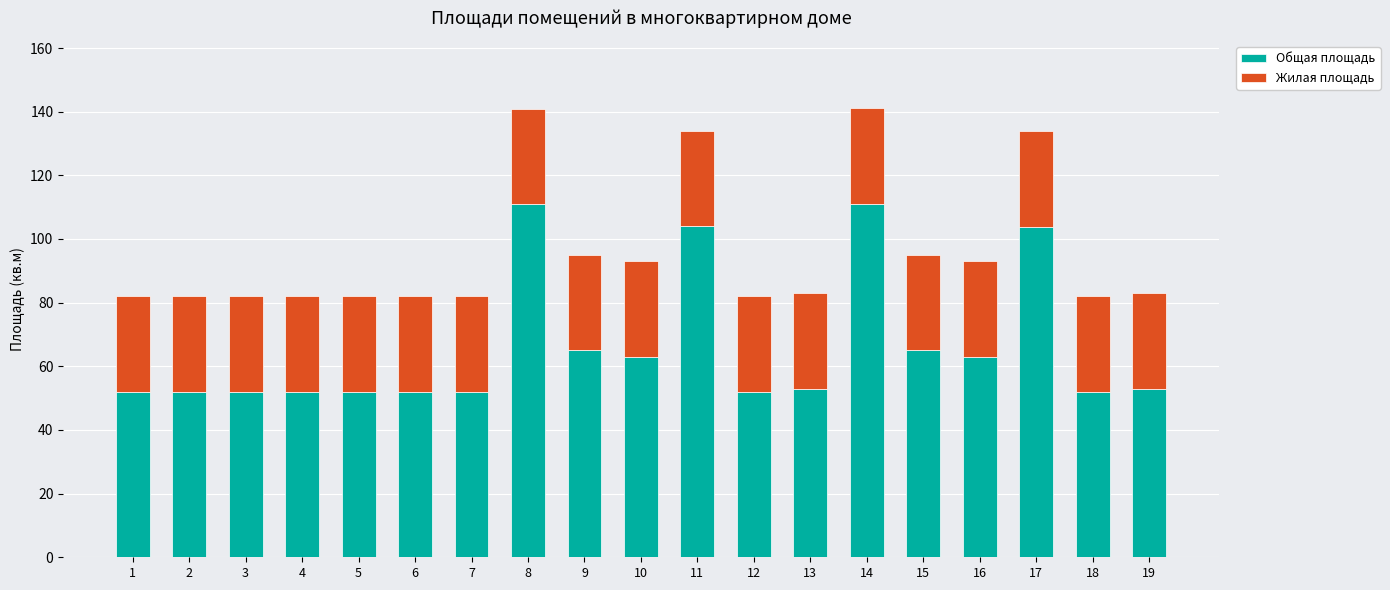

What is the total value across all series at 1?

82.0